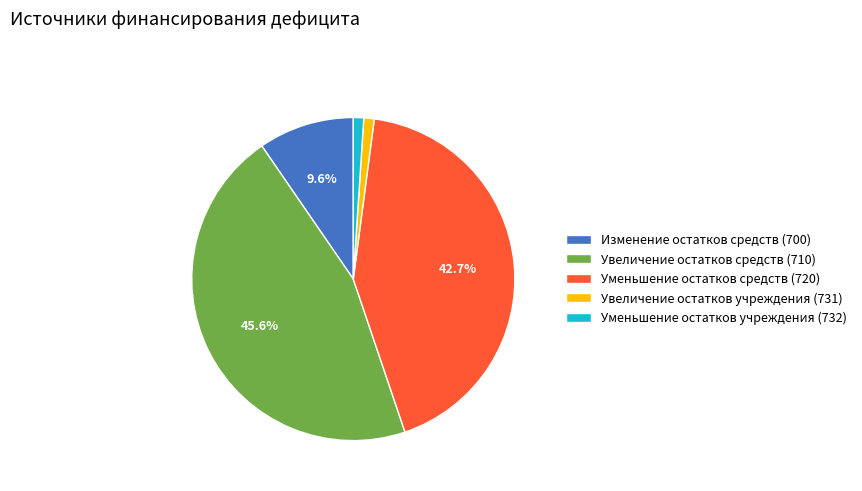

Which category has the biggest portion of the pie?

Увеличение остатков средств (710)